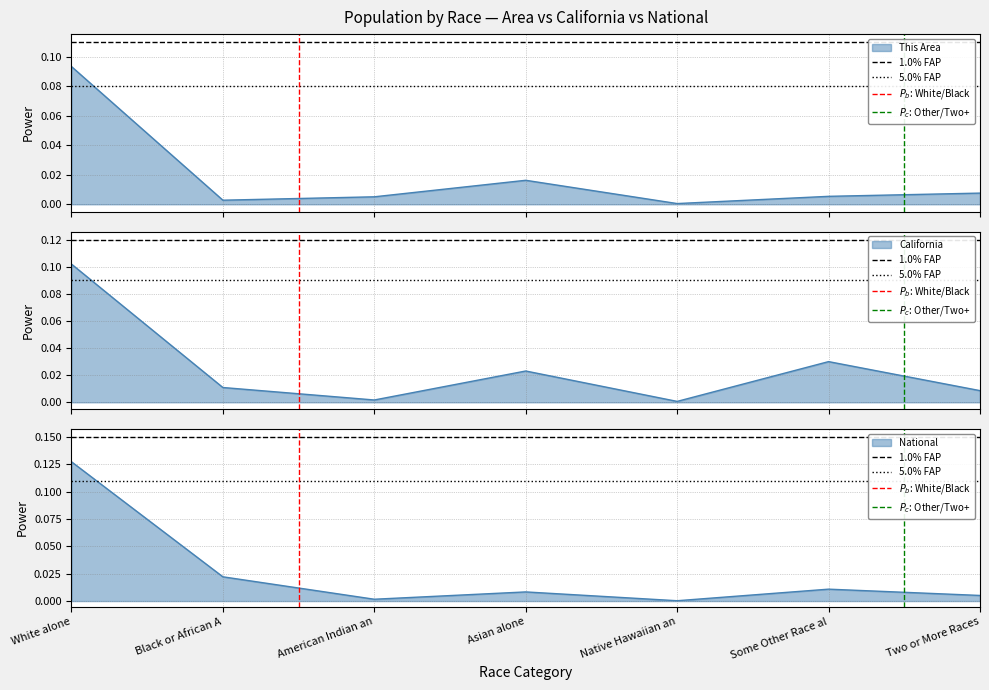

What is the value of the 1.0% FAP point at the 2nd from the left?

0.1